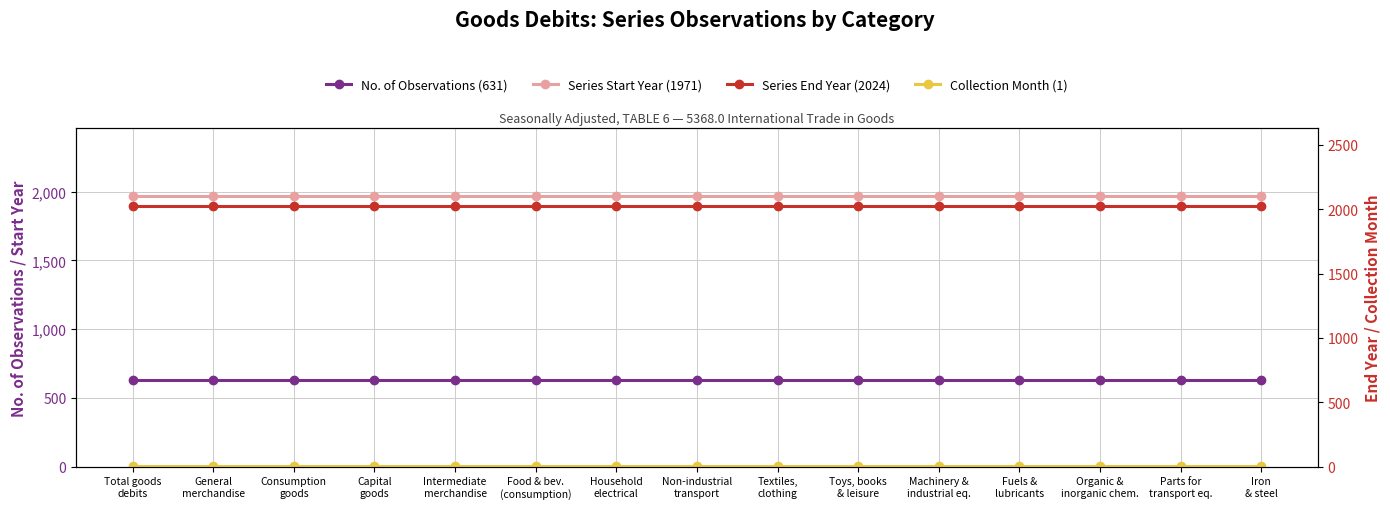

Which series has the largest total across all categories?

Series End Year (2024)